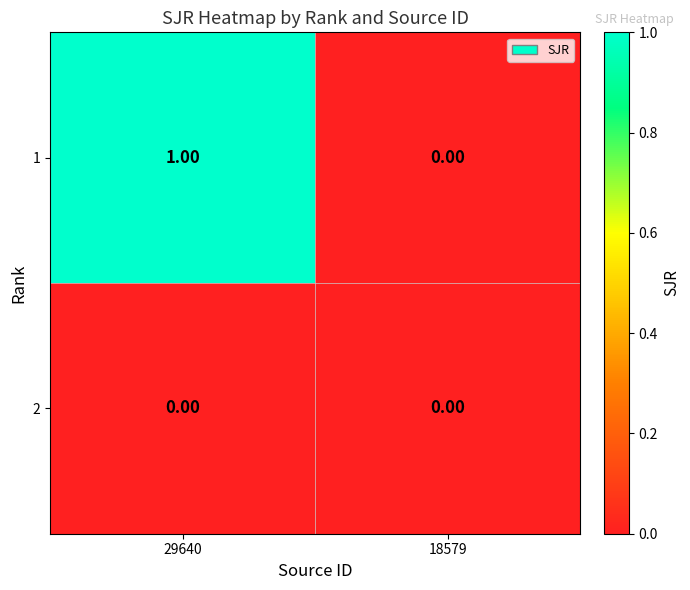

Rank the series by their maximum value, from lowest to highest.

2, 1